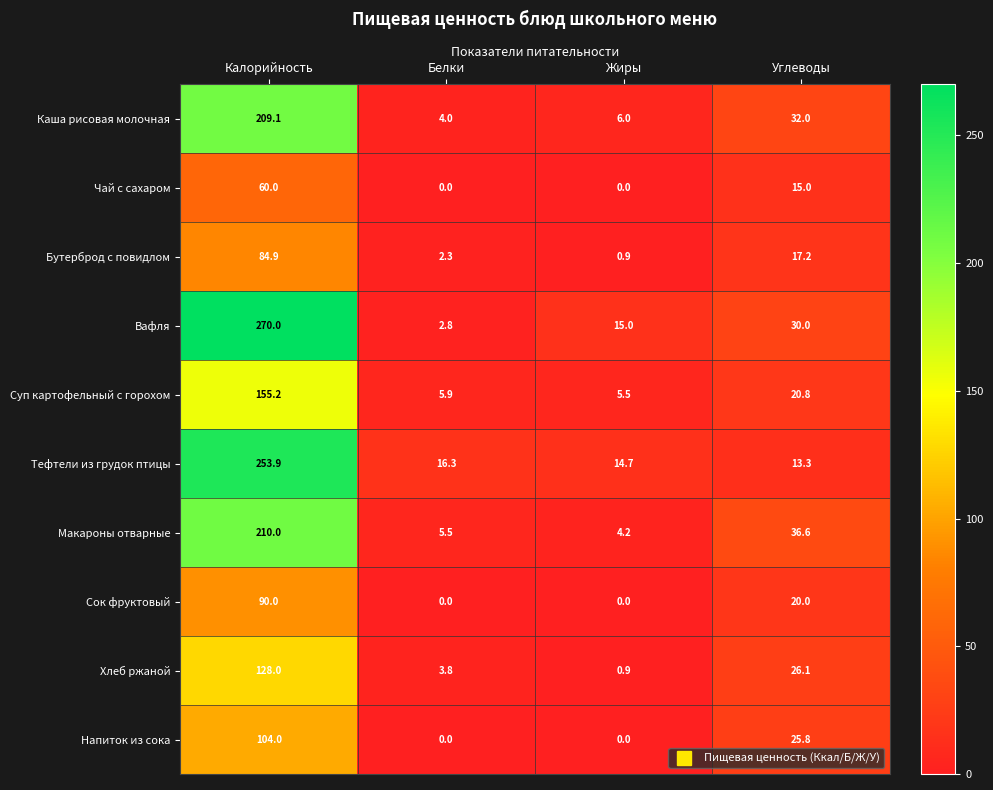

What is the difference between the highest and lowest values at Белки?

16.3